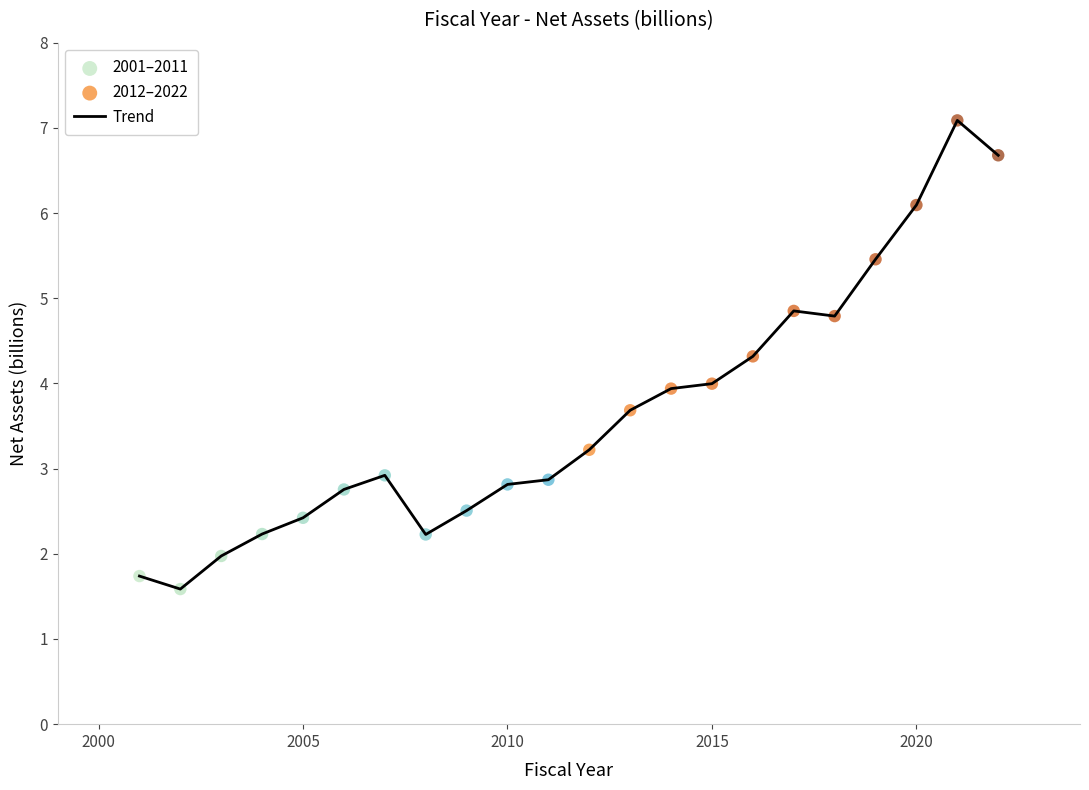

What is the greatest value displayed?

7.1